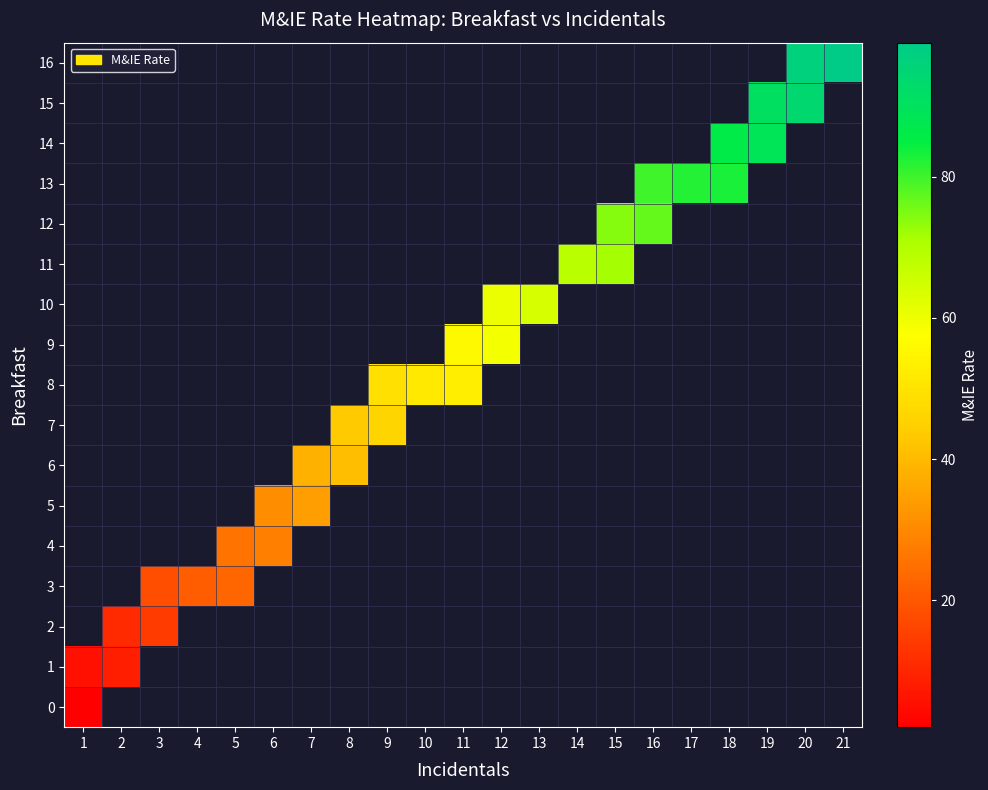

Which label corresponds to the largest value in the chart?

21